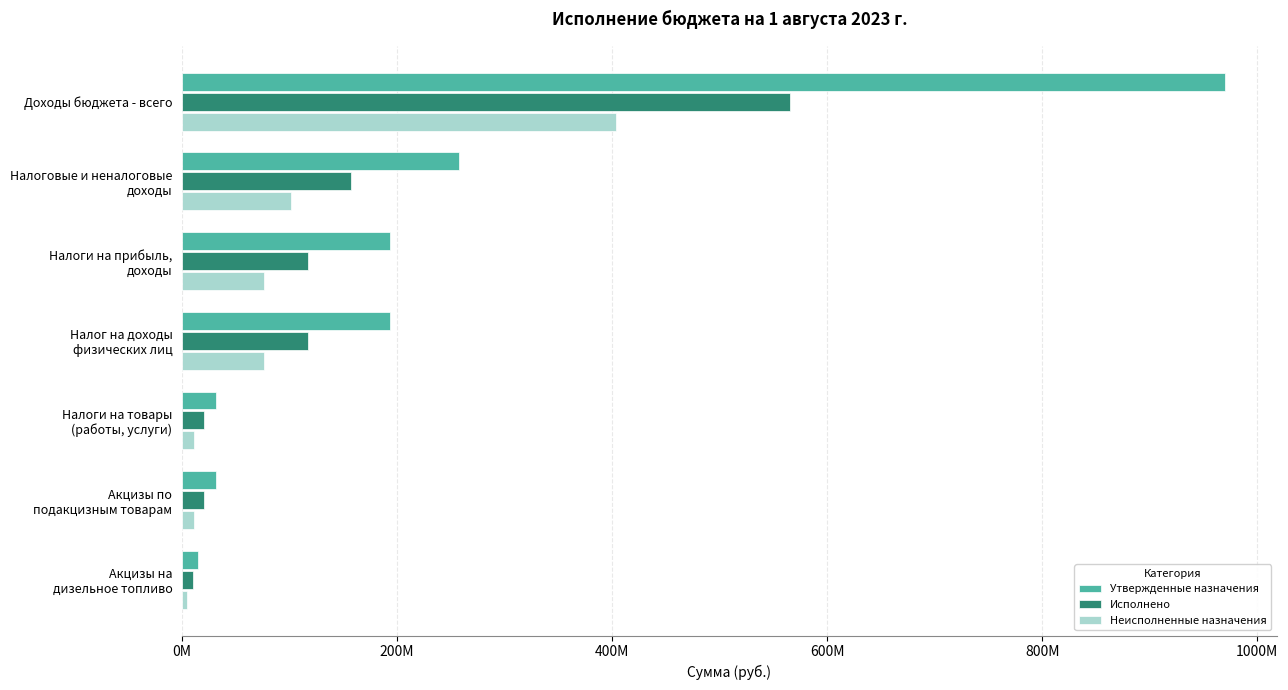

Rank the series by their maximum value, from highest to lowest.

Утвержденные назначения, Исполнено, Неисполненные назначения